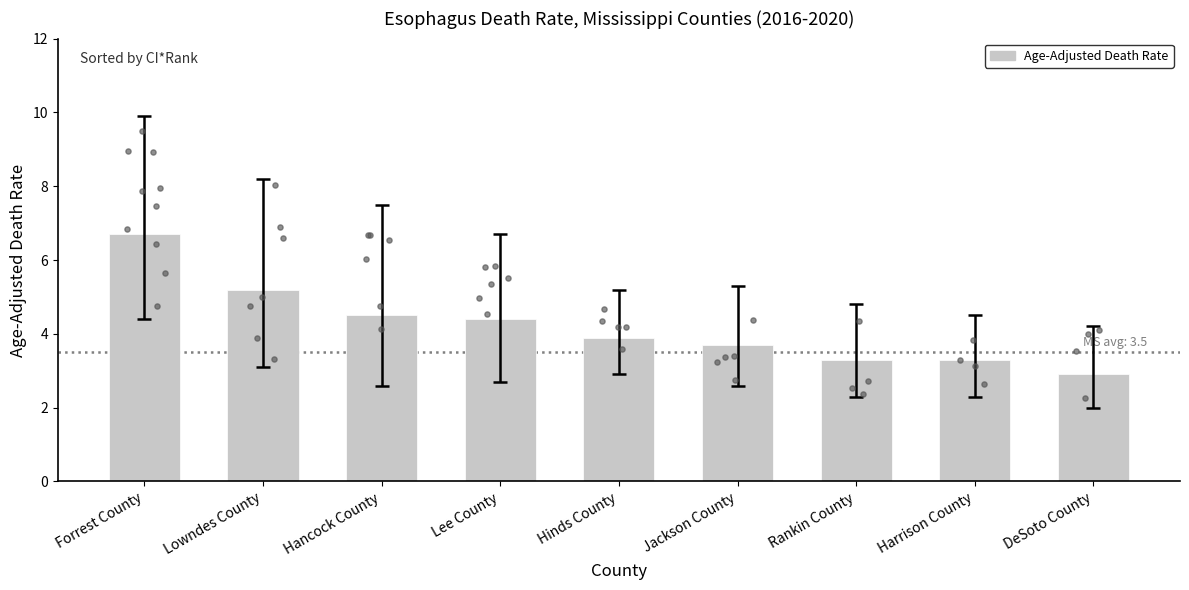

Which has a higher value, Rankin County or Forrest County?

Forrest County